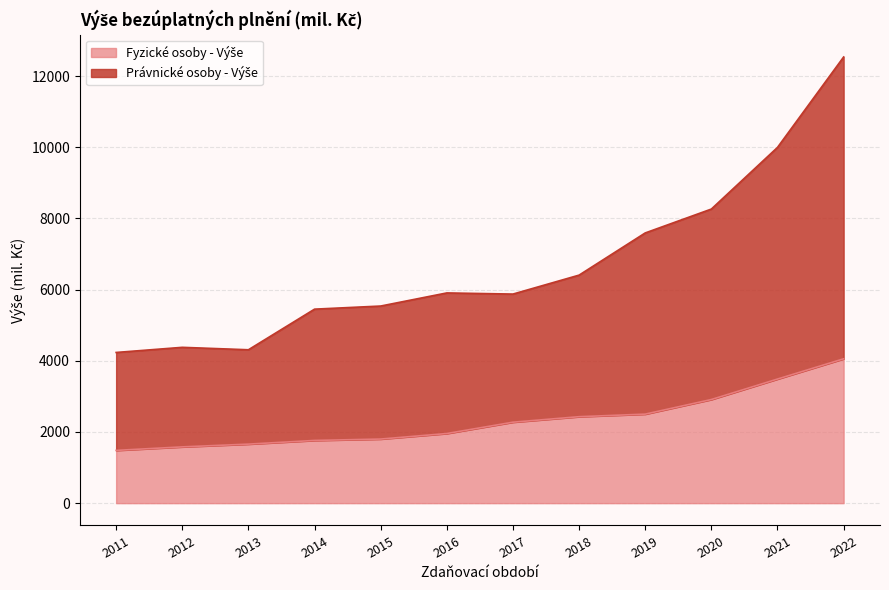

True or false: Fyzické osoby - Výše and Právnické osoby - Výše cross at least once.

False